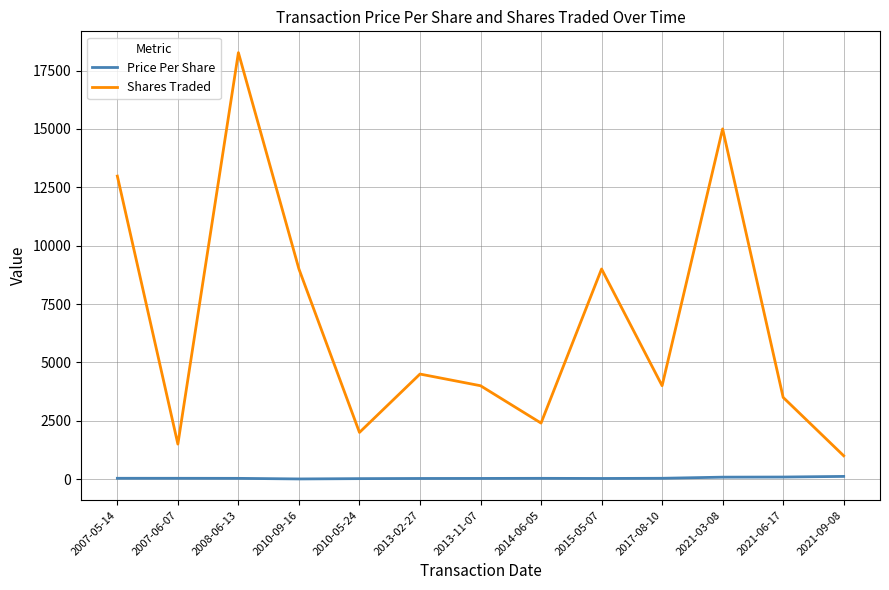

At which category does Shares Traded reach its first local valley?

2007-06-07